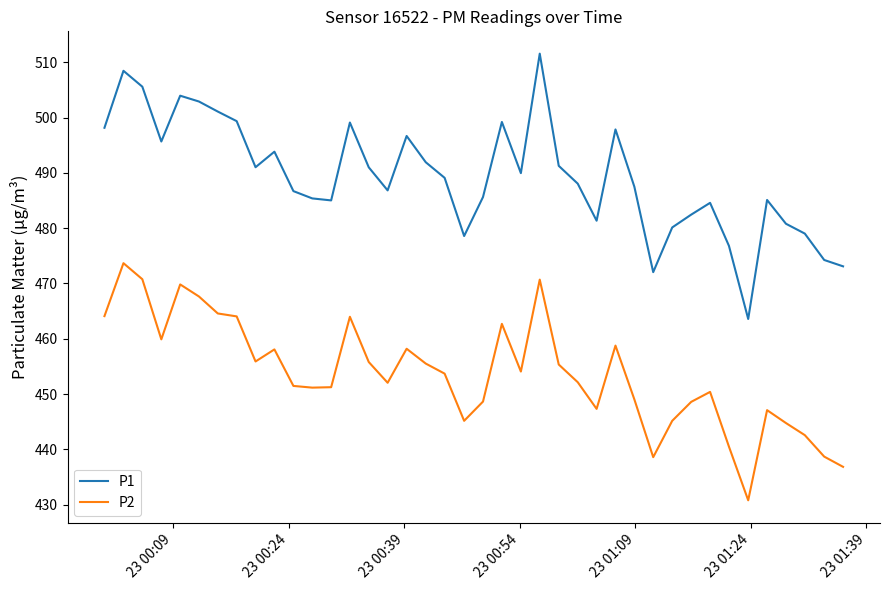

What is the difference between the maximum and minimum values in the P1 series?

48.0